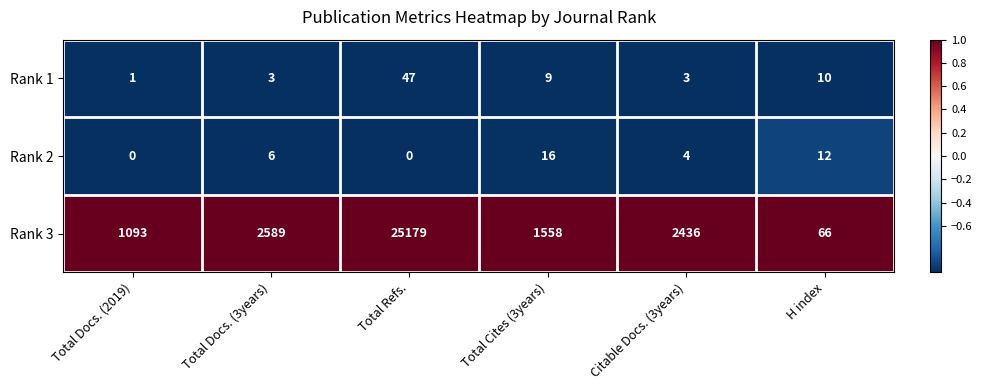

What is the average value of the Rank 3 series?

5487